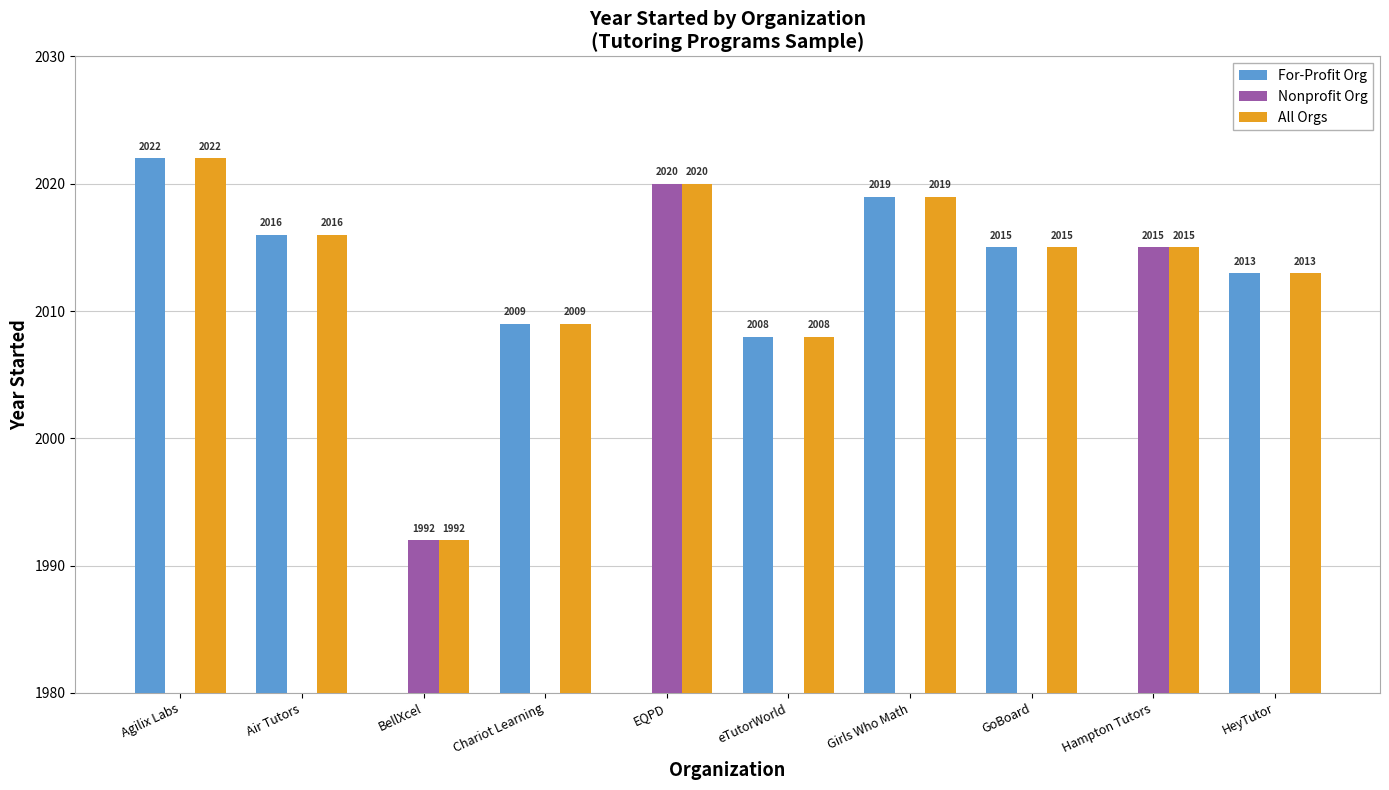

List the series in order of their overall mean, highest first.

All Orgs, For-Profit Org, Nonprofit Org